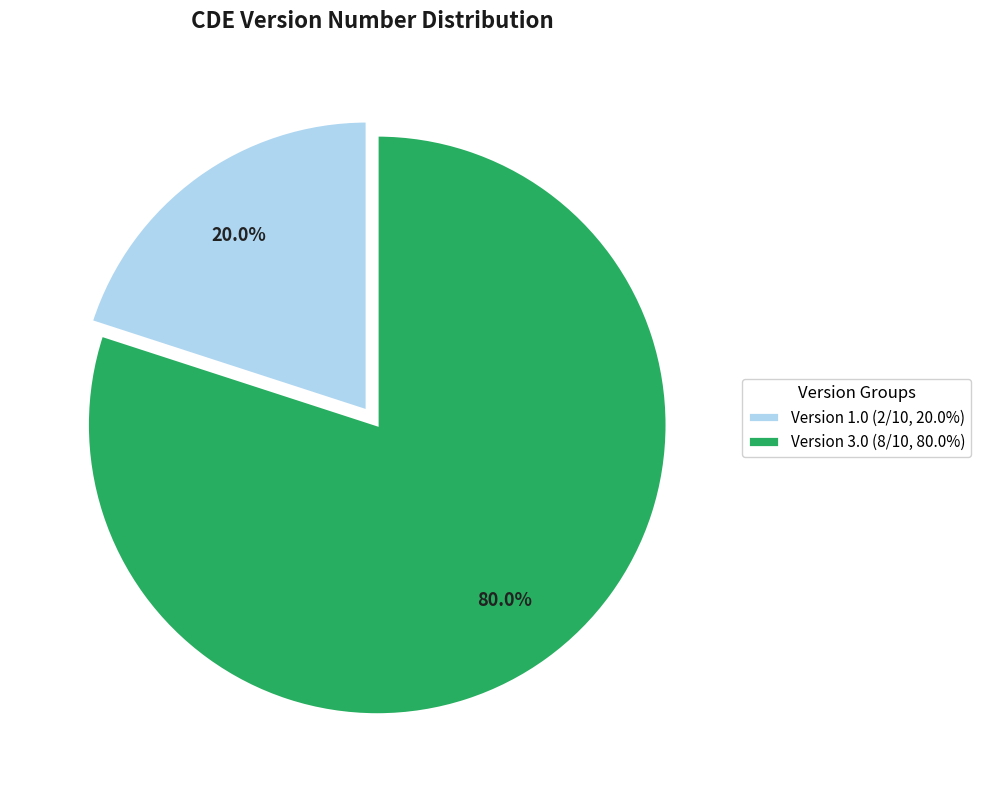

Rank the categories by value from lowest to highest.

Version 1.0 (2/10, 20.0%), Version 3.0 (8/10, 80.0%)